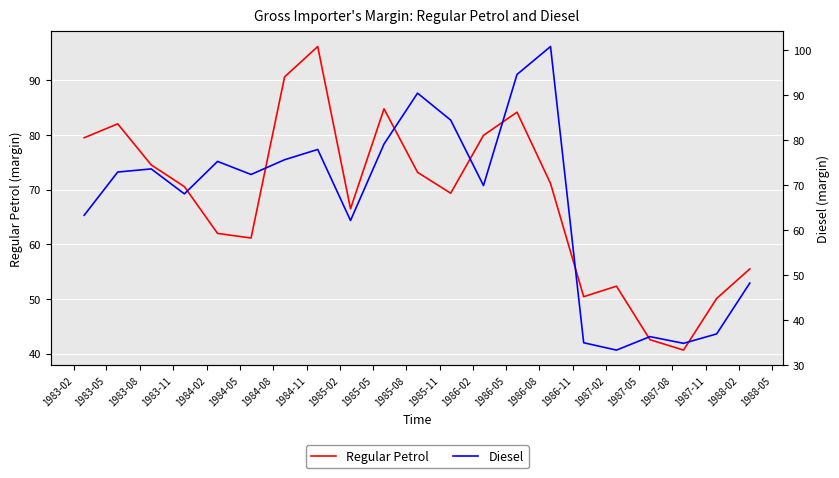

The value of Regular Petrol at 1987-05 is 42.5. True or false?

True